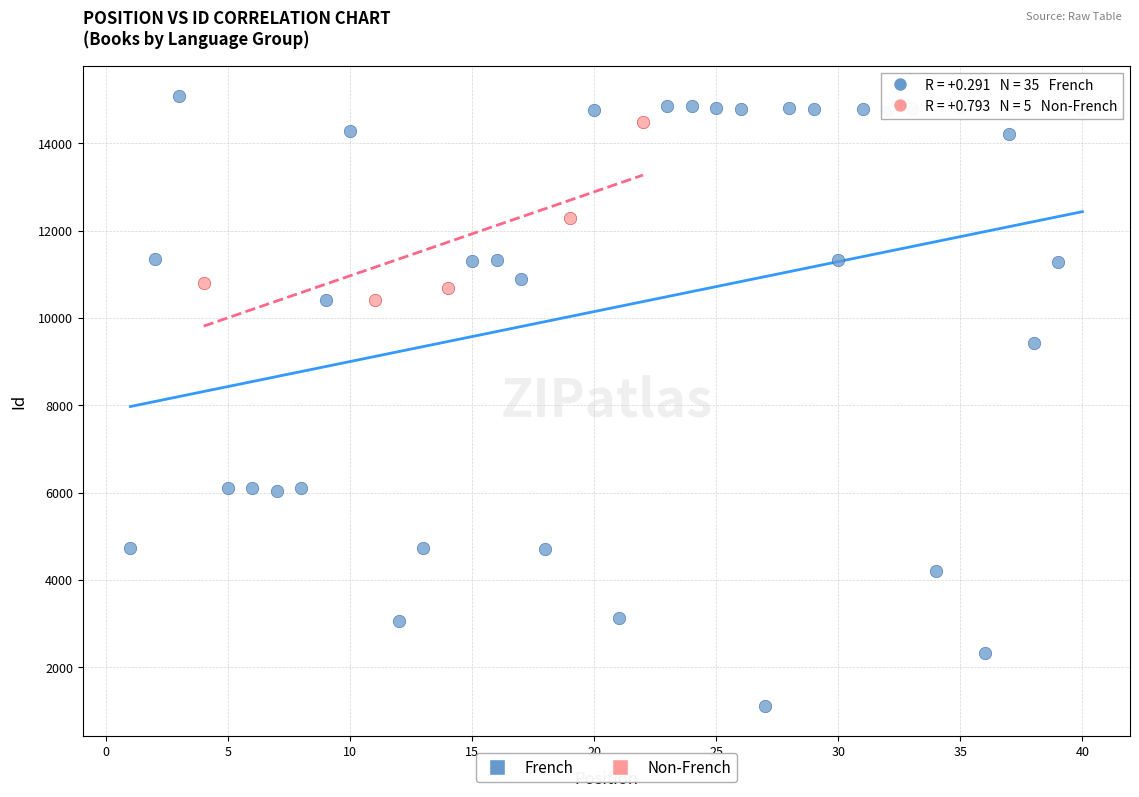

Which series contains the lowest Y value?

French